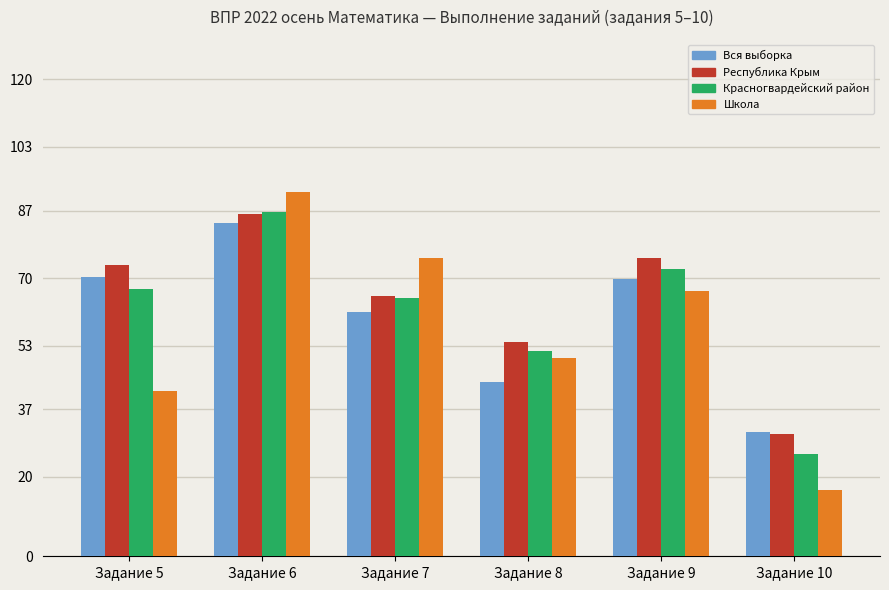

What is the average value of the Школа series?

56.9